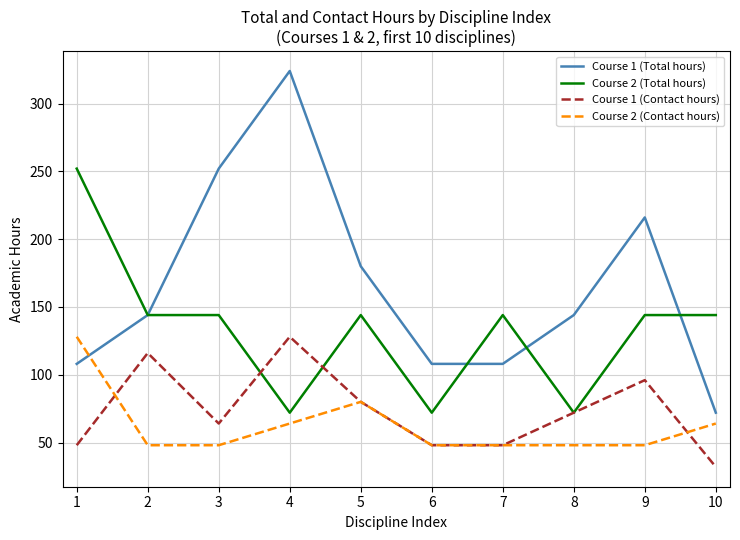

What is the maximum value shown in the chart?

324